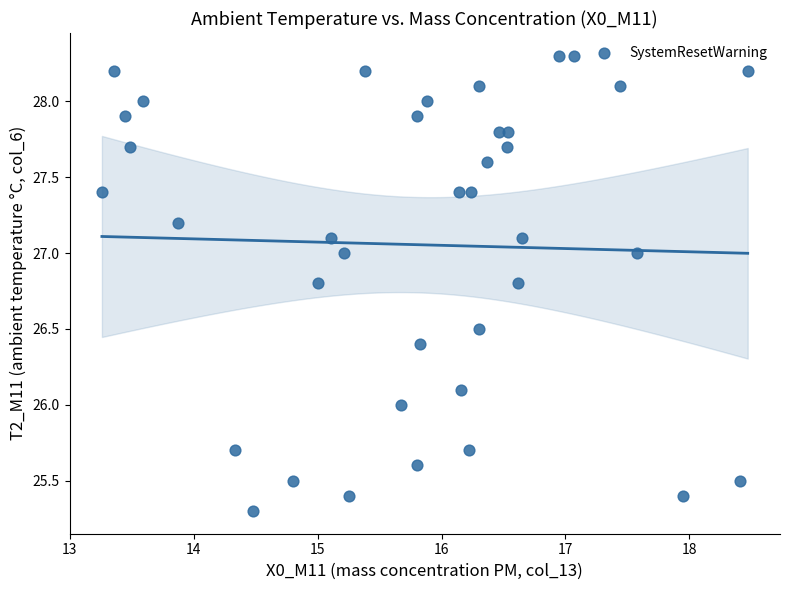

What is the range of X values (max minus min)?

5.2